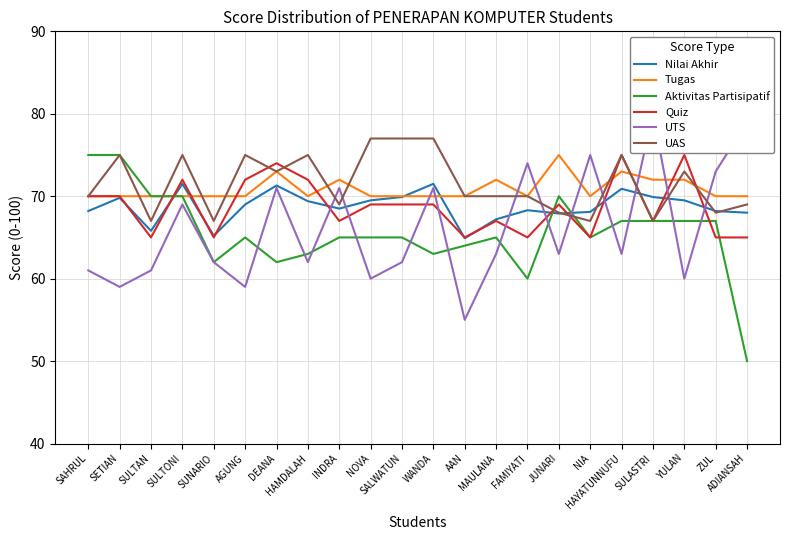

Where does the Nilai Akhir series first go above 69?

SETIAN